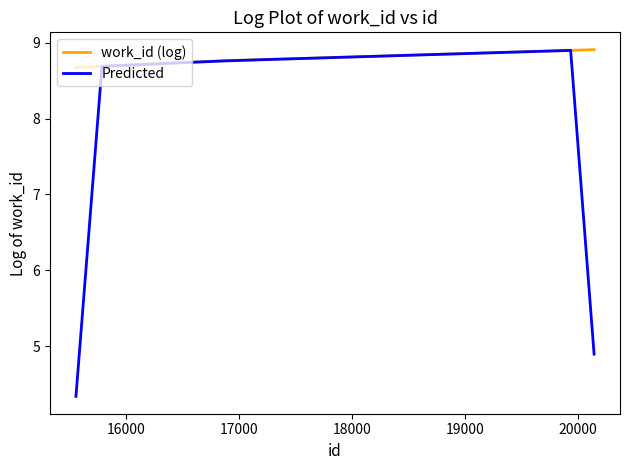

At which category does the chart reach its peak across all series?

20140